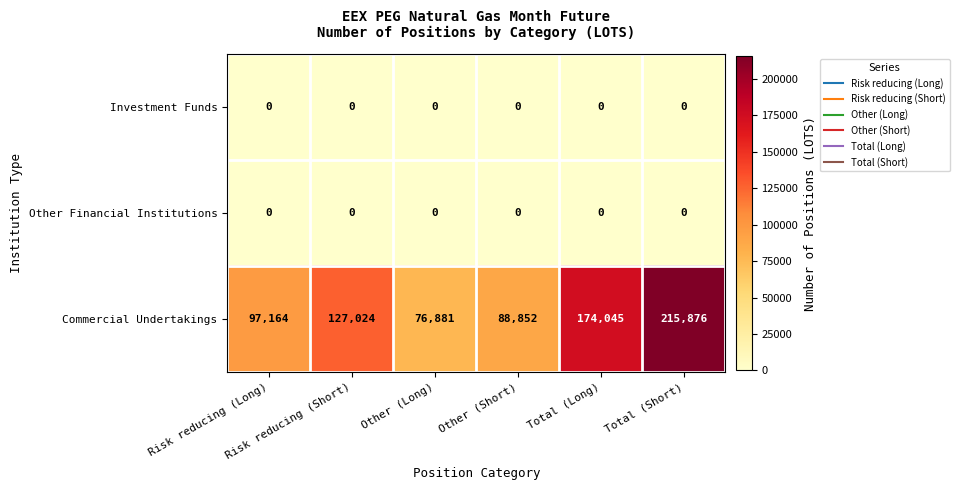

Between Other (Short) and Total (Short), which series saw the biggest shift?

Commercial Undertakings